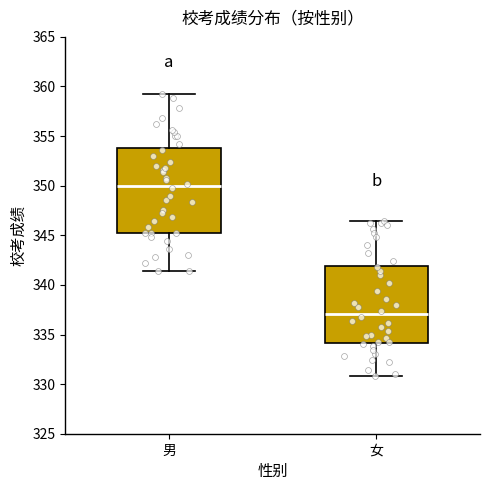

Where does the median line of the box for 男 sit on the y-axis? The values are not printed on the chart, so give them approximately, as read against the axis.

350.0